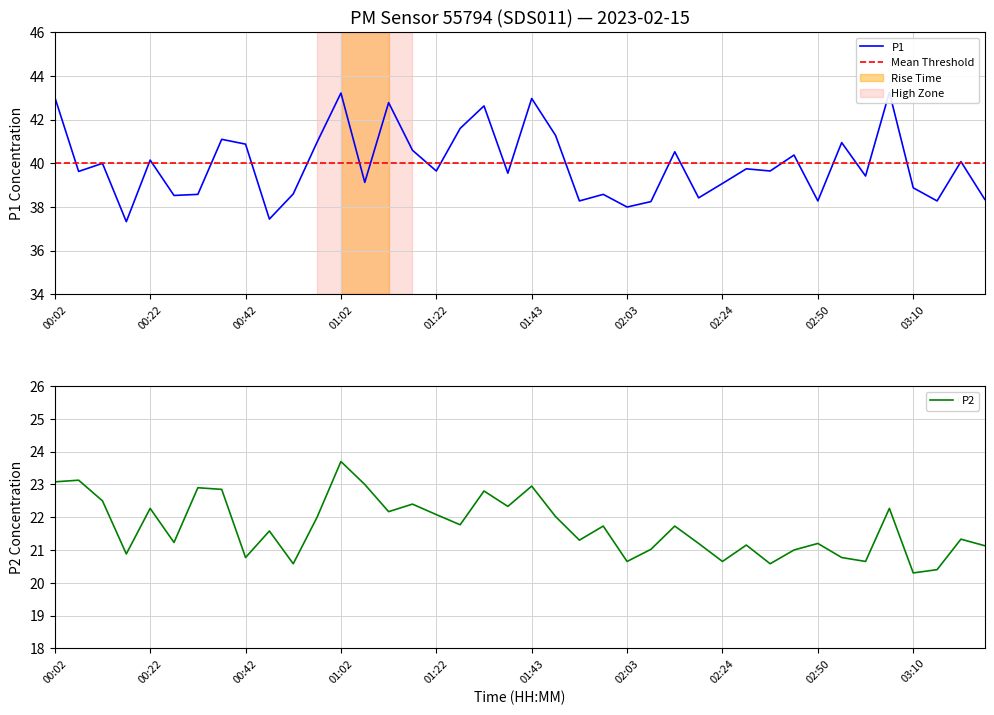

The P1 series shows 57.8 at 02:35. True or false?

False